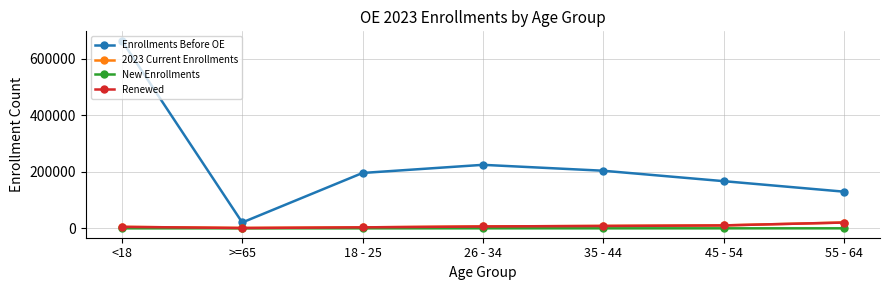

Is the value of Enrollments Before OE at 35 - 44 greater than the value of New Enrollments at <18?

Yes